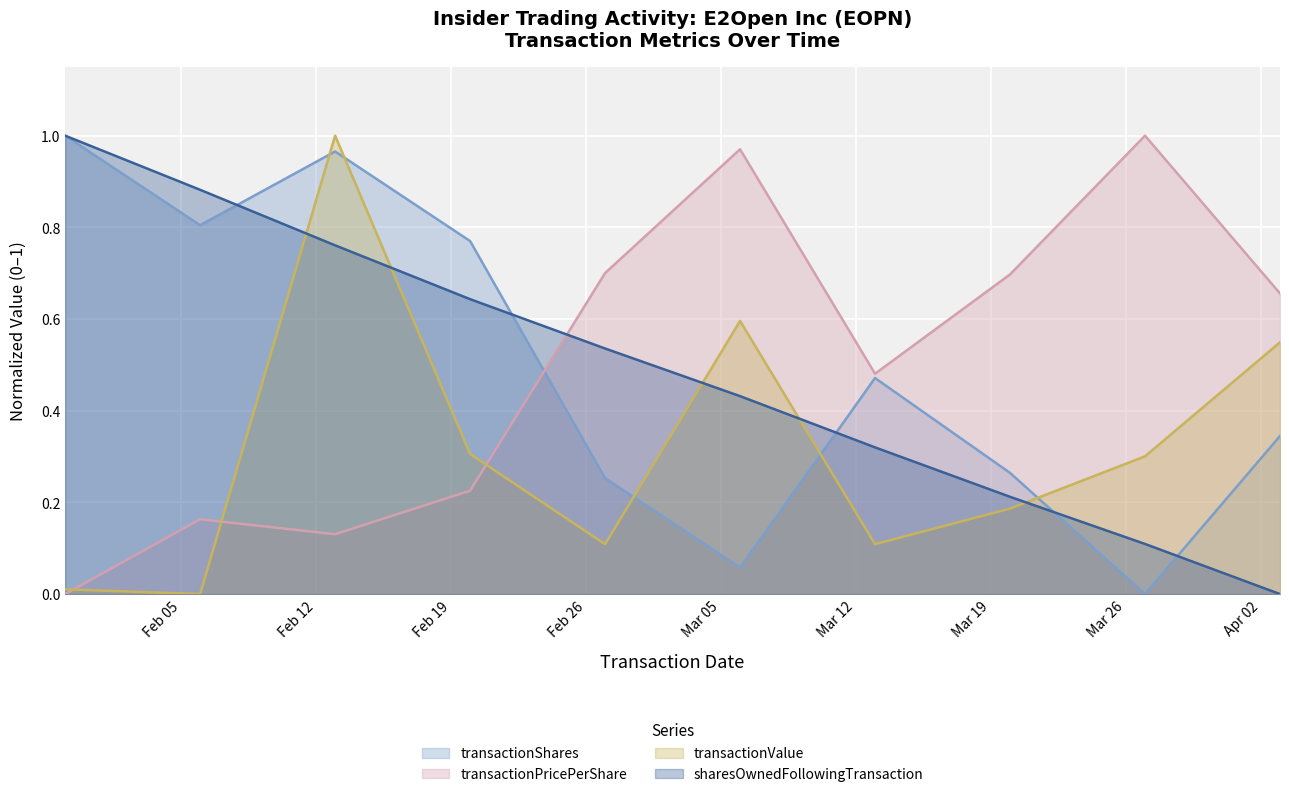

What is the approximate value of sharesOwnedFollowingTransaction at 2013-03-13?

0.3